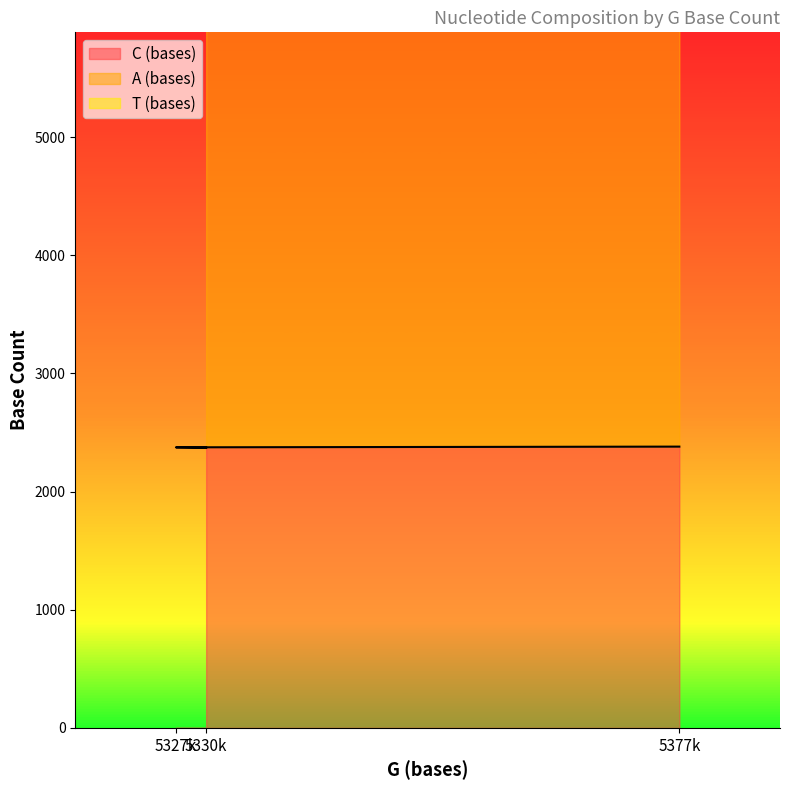

What is the minimum value for C (bases)?

2371